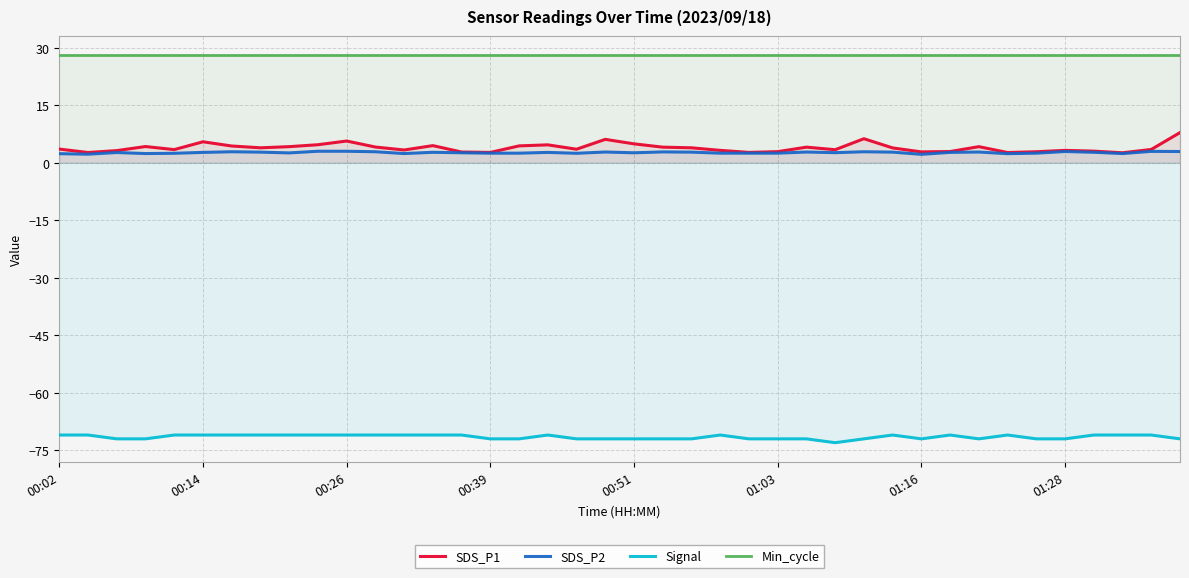

True or false: SDS_P1 and Min_cycle intersect in this chart.

False